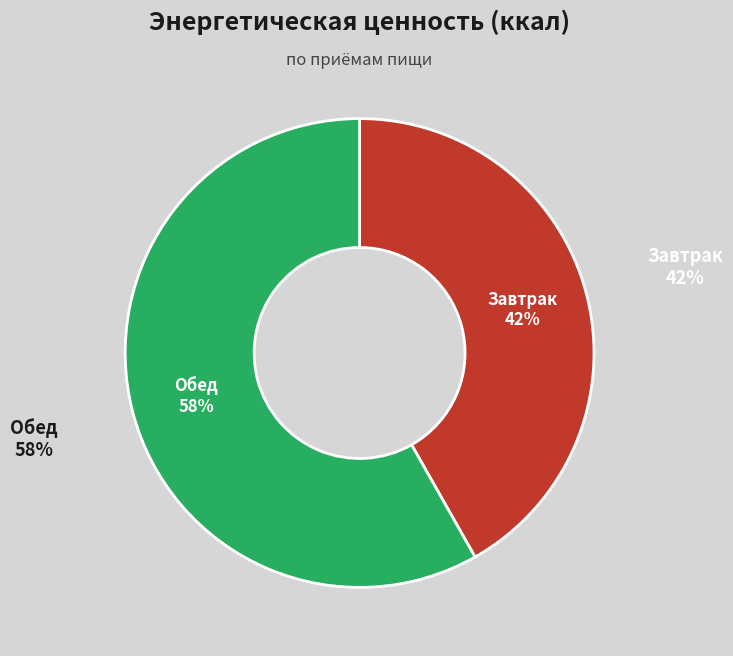

Which slice represents more than half of the pie?

Обед